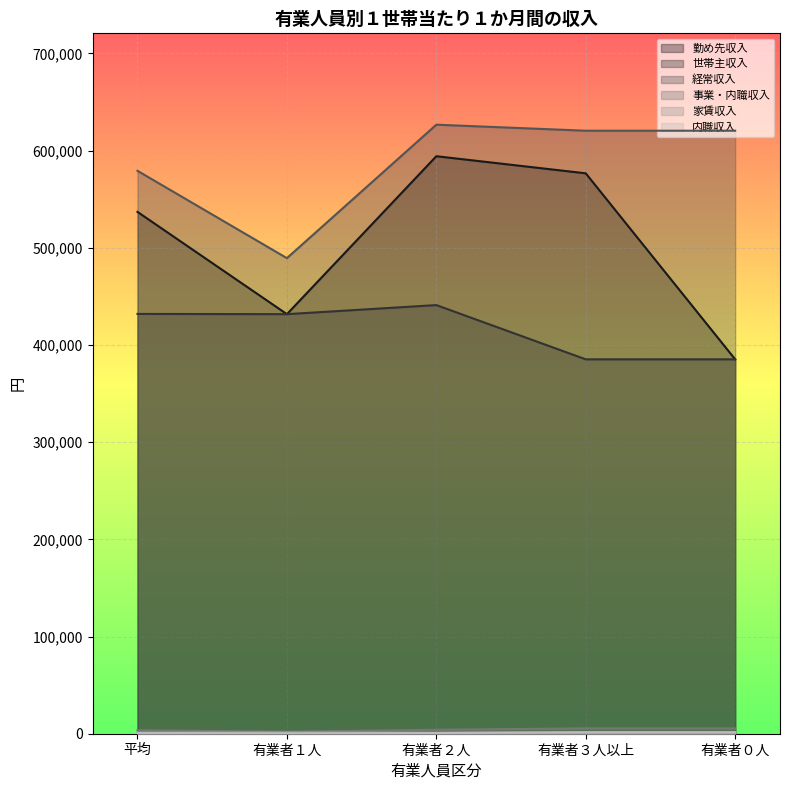

At which label does 事業・内職収入 first exceed 4089?

有業者３人以上